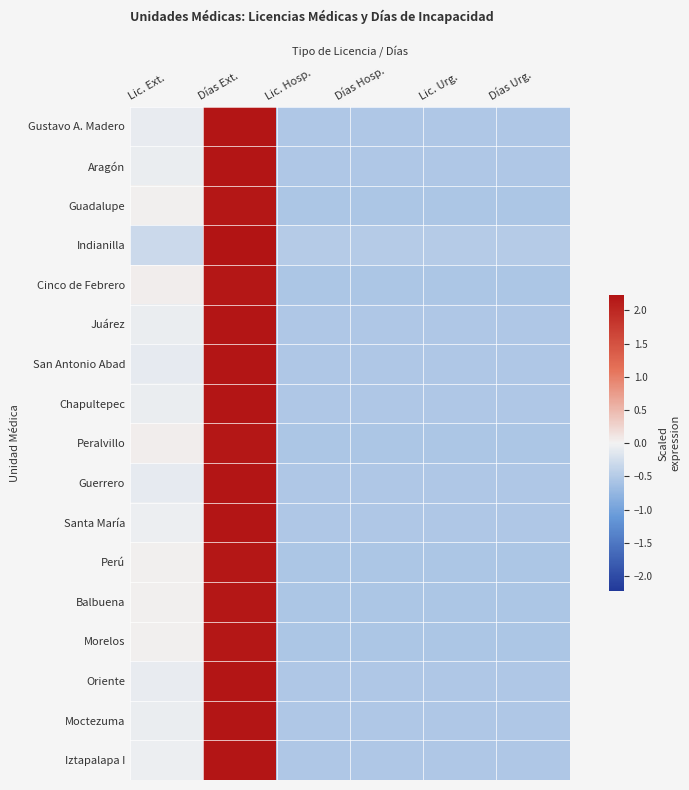

Reading left to right, extract all data points from this chart.

Gustavo A. Madero: Lic. Ext.=-0.1	Días Ext.=2.2	Lic. Hosp.=-0.5	Días Hosp.=-0.5	Lic. Urg.=-0.5	Días Urg.=-0.5
Aragón: Lic. Ext.=-0.1	Días Ext.=2.2	Lic. Hosp.=-0.5	Días Hosp.=-0.5	Lic. Urg.=-0.5	Días Urg.=-0.5
Guadalupe: Lic. Ext.=0.0	Días Ext.=2.2	Lic. Hosp.=-0.6	Días Hosp.=-0.6	Lic. Urg.=-0.6	Días Urg.=-0.6
Indianilla: Lic. Ext.=-0.3	Días Ext.=2.2	Lic. Hosp.=-0.5	Días Hosp.=-0.5	Lic. Urg.=-0.5	Días Urg.=-0.5
Cinco de Febrero: Lic. Ext.=0.0	Días Ext.=2.2	Lic. Hosp.=-0.6	Días Hosp.=-0.6	Lic. Urg.=-0.6	Días Urg.=-0.6
Juárez: Lic. Ext.=-0.1	Días Ext.=2.2	Lic. Hosp.=-0.5	Días Hosp.=-0.5	Lic. Urg.=-0.5	Días Urg.=-0.5
San Antonio Abad: Lic. Ext.=-0.1	Días Ext.=2.2	Lic. Hosp.=-0.5	Días Hosp.=-0.5	Lic. Urg.=-0.5	Días Urg.=-0.5
Chapultepec: Lic. Ext.=-0.1	Días Ext.=2.2	Lic. Hosp.=-0.5	Días Hosp.=-0.5	Lic. Urg.=-0.5	Días Urg.=-0.5
Peralvillo: Lic. Ext.=0.0	Días Ext.=2.2	Lic. Hosp.=-0.6	Días Hosp.=-0.6	Lic. Urg.=-0.6	Días Urg.=-0.6
Guerrero: Lic. Ext.=-0.1	Días Ext.=2.2	Lic. Hosp.=-0.5	Días Hosp.=-0.5	Lic. Urg.=-0.5	Días Urg.=-0.5
Santa María: Lic. Ext.=-0.0	Días Ext.=2.2	Lic. Hosp.=-0.5	Días Hosp.=-0.5	Lic. Urg.=-0.5	Días Urg.=-0.5
Perú: Lic. Ext.=0.0	Días Ext.=2.2	Lic. Hosp.=-0.6	Días Hosp.=-0.6	Lic. Urg.=-0.6	Días Urg.=-0.6
Balbuena: Lic. Ext.=0.0	Días Ext.=2.2	Lic. Hosp.=-0.6	Días Hosp.=-0.6	Lic. Urg.=-0.6	Días Urg.=-0.6
Morelos: Lic. Ext.=0.0	Días Ext.=2.2	Lic. Hosp.=-0.6	Días Hosp.=-0.6	Lic. Urg.=-0.6	Días Urg.=-0.6
Oriente: Lic. Ext.=-0.1	Días Ext.=2.2	Lic. Hosp.=-0.5	Días Hosp.=-0.5	Lic. Urg.=-0.5	Días Urg.=-0.5
Moctezuma: Lic. Ext.=-0.1	Días Ext.=2.2	Lic. Hosp.=-0.5	Días Hosp.=-0.5	Lic. Urg.=-0.5	Días Urg.=-0.5
Iztapalapa I: Lic. Ext.=-0.1	Días Ext.=2.2	Lic. Hosp.=-0.5	Días Hosp.=-0.5	Lic. Urg.=-0.5	Días Urg.=-0.5